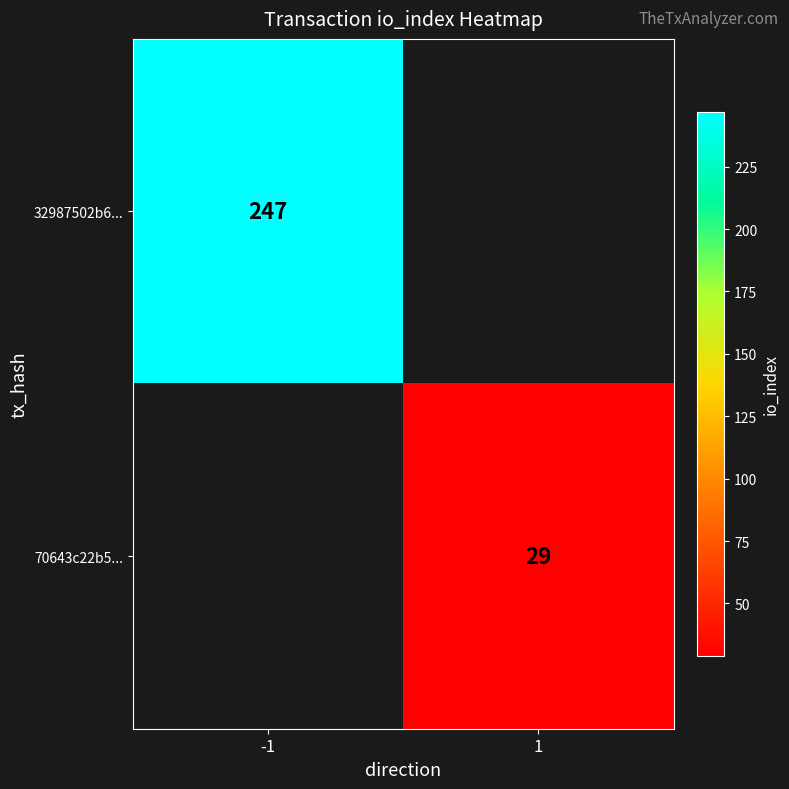

The value of 70643c22b5... at 1 is 29. True or false?

True